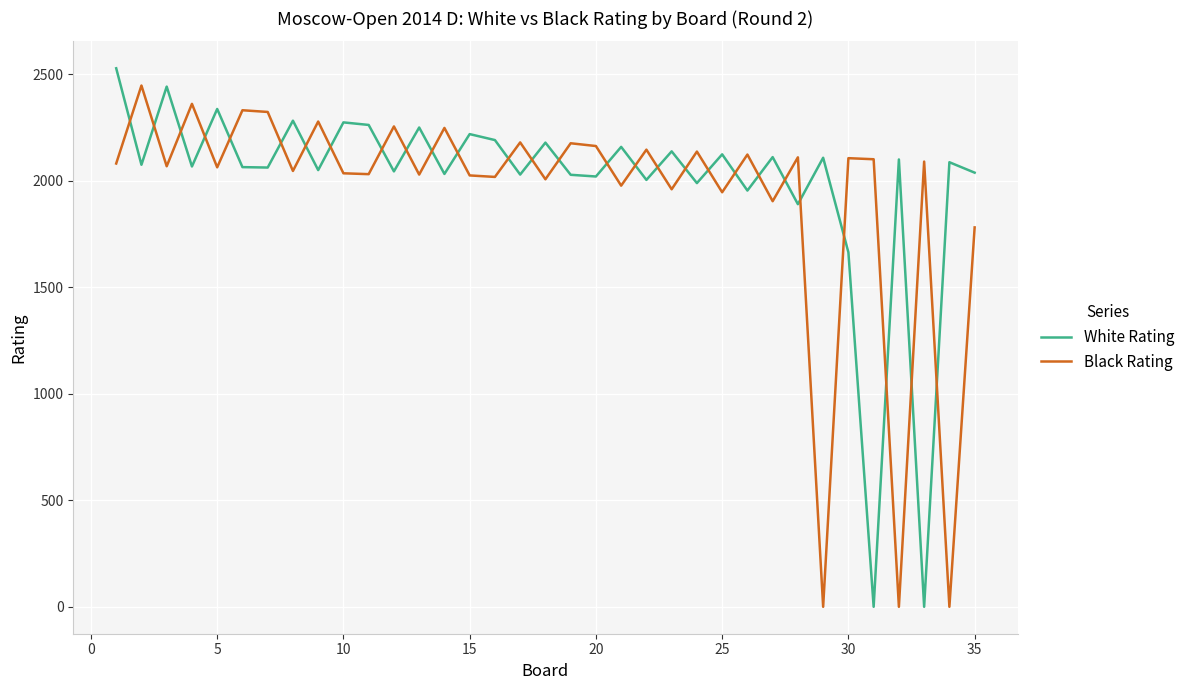

Count the number of data series in this chart.

2